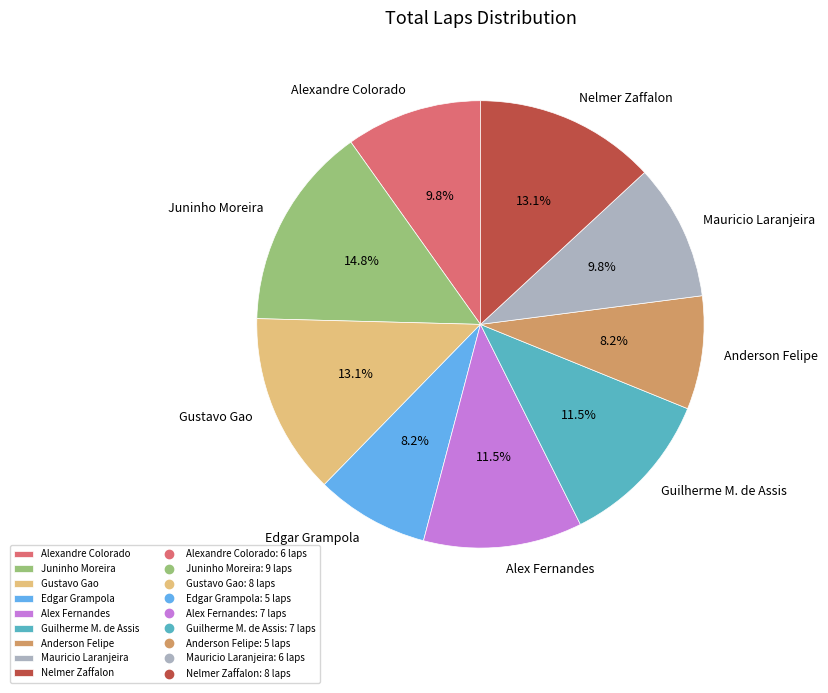

Which slice is the largest?

Juninho Moreira